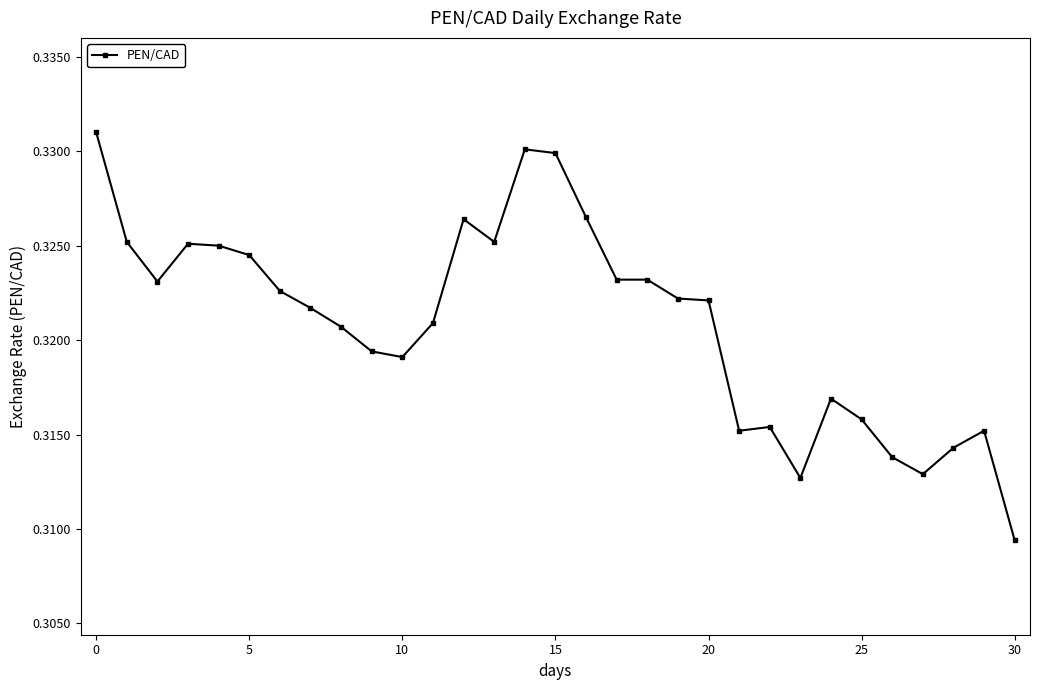

True or false: the data has more than 0 interior local peaks.

True